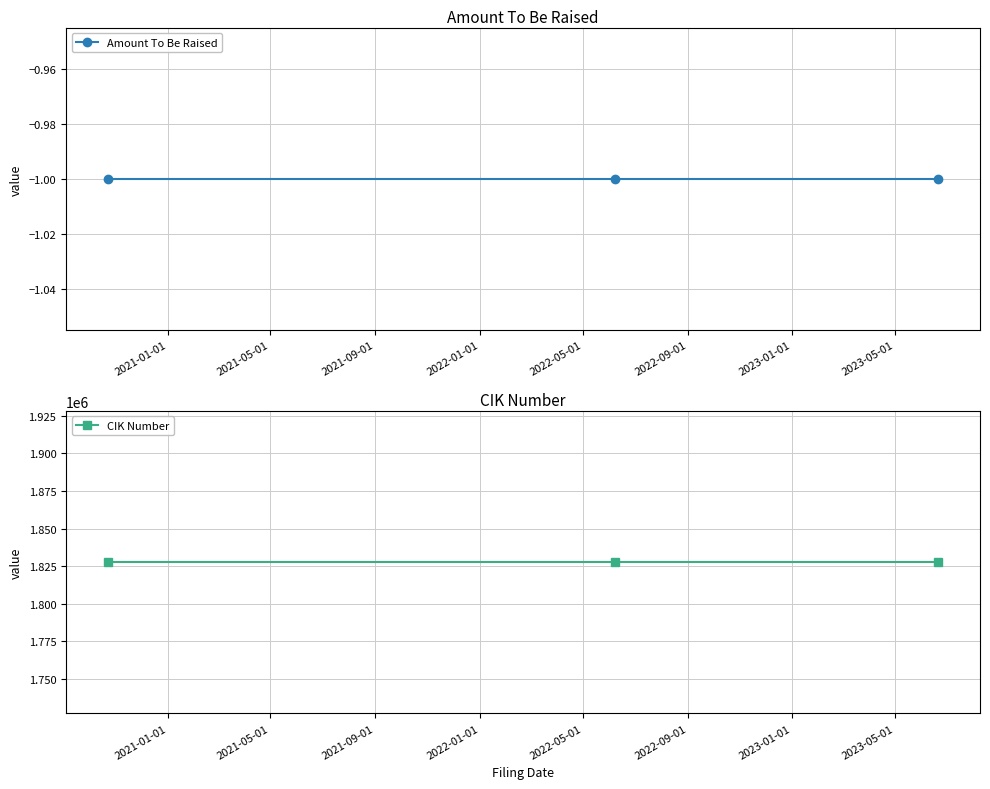

Reading right to left, extract all data points from this chart.

Amount To Be Raised: -1	-1	-1
CIK Number: 1827703	1827703	1827703